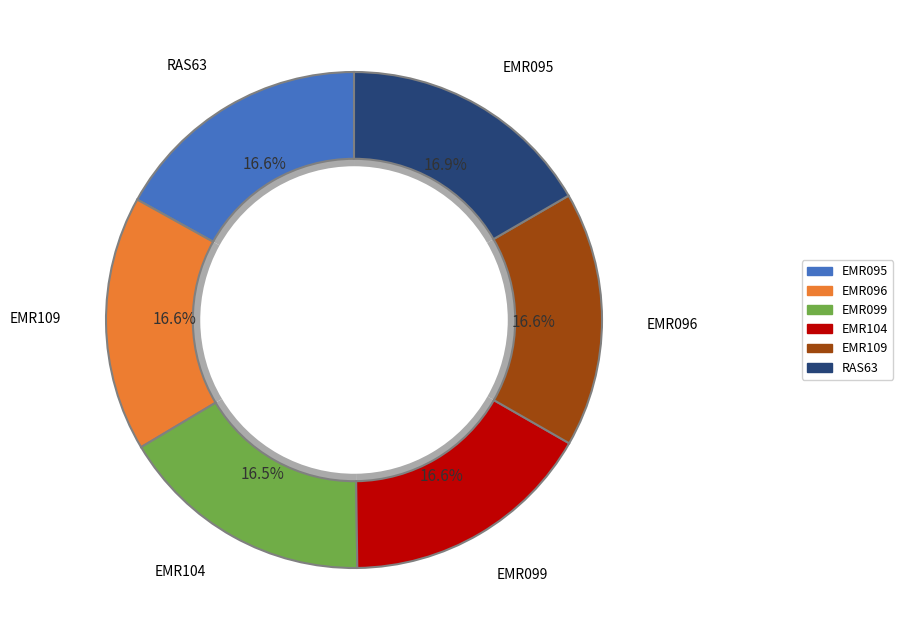

Which slice is the largest?

EMR095